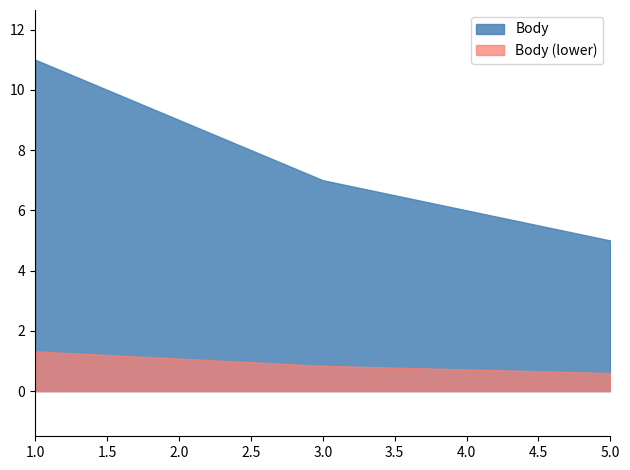

Between 5 and 2, which is larger?

2